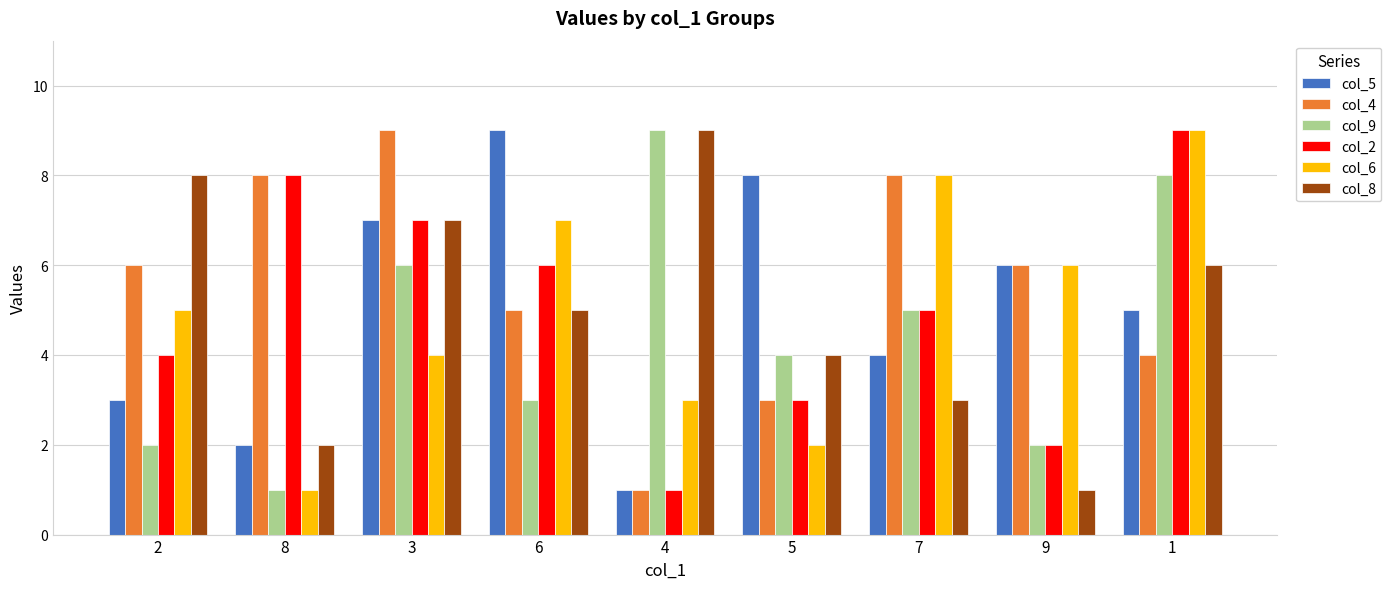

Is the value of col_5 at 1 greater than the value of col_6 at 8?

Yes